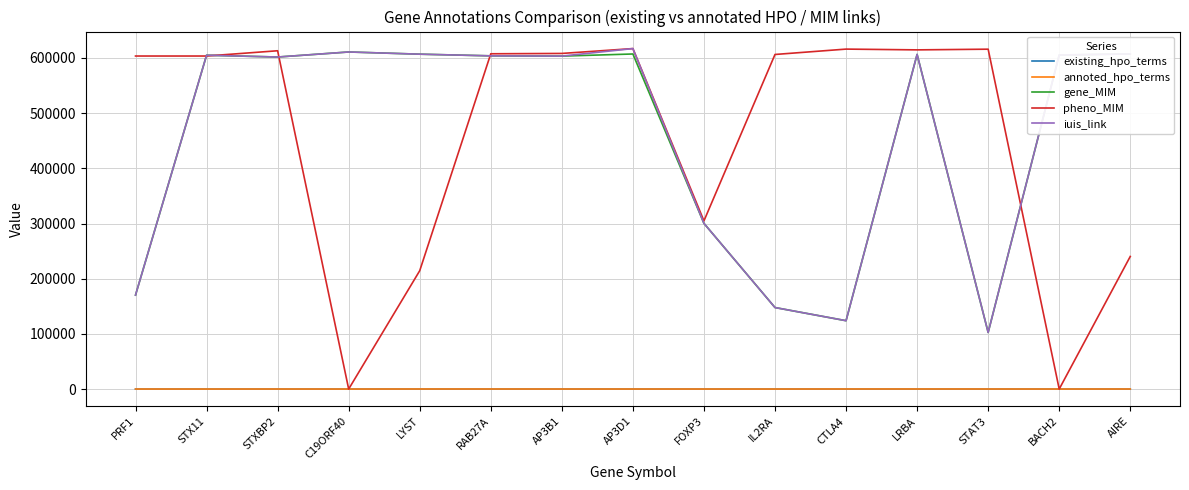

Where is gene_MIM nearest to the value 356733?

FOXP3